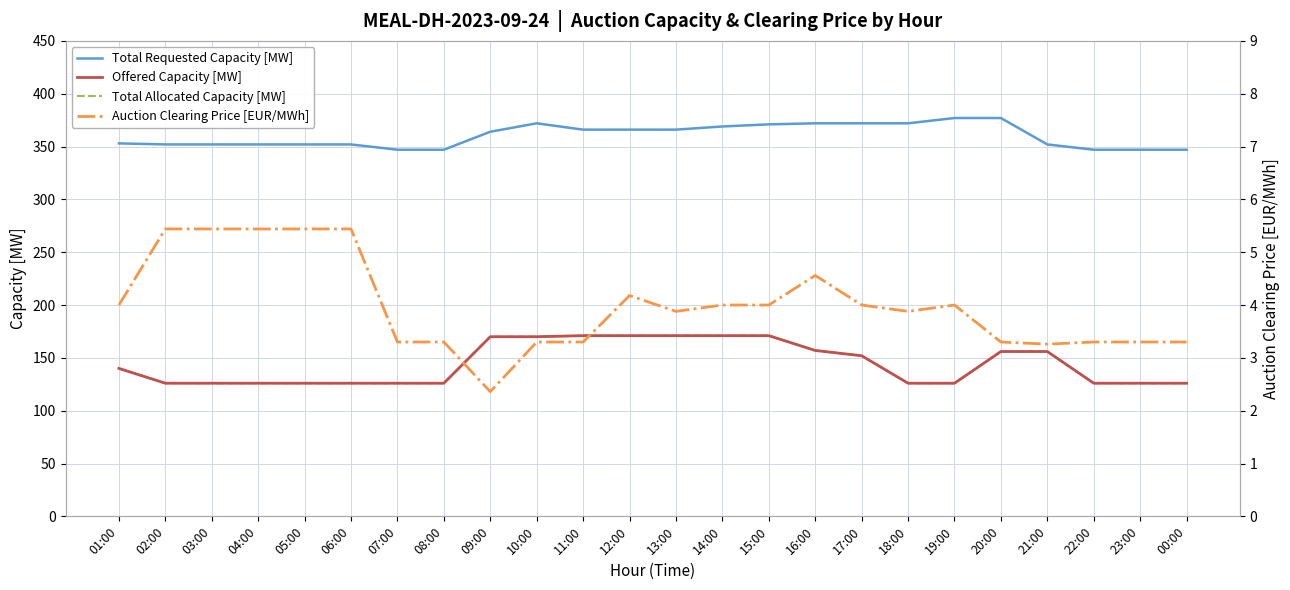

What is the lowest value of the Total Requested Capacity [MW] series?

347